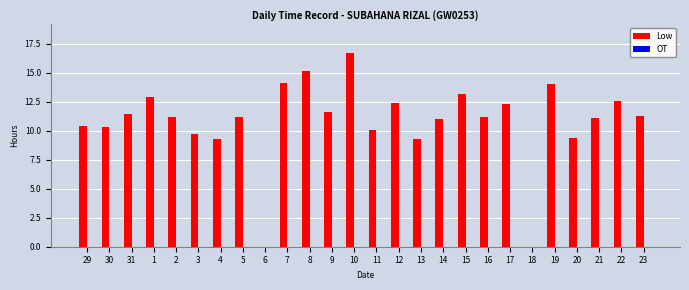

Are the bars horizontal?

No